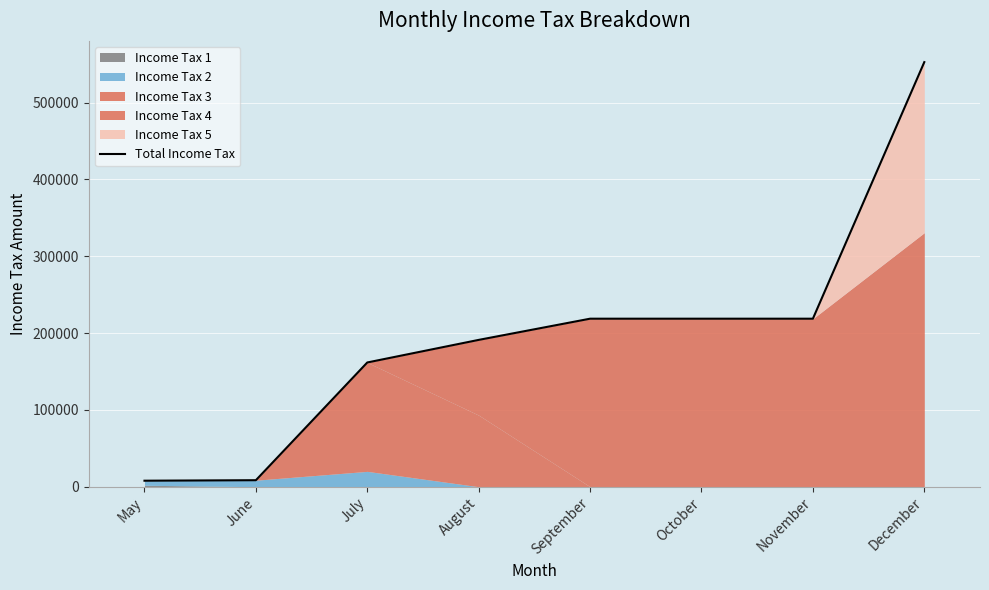

True or false: the data has more than 2 interior local peaks.

False